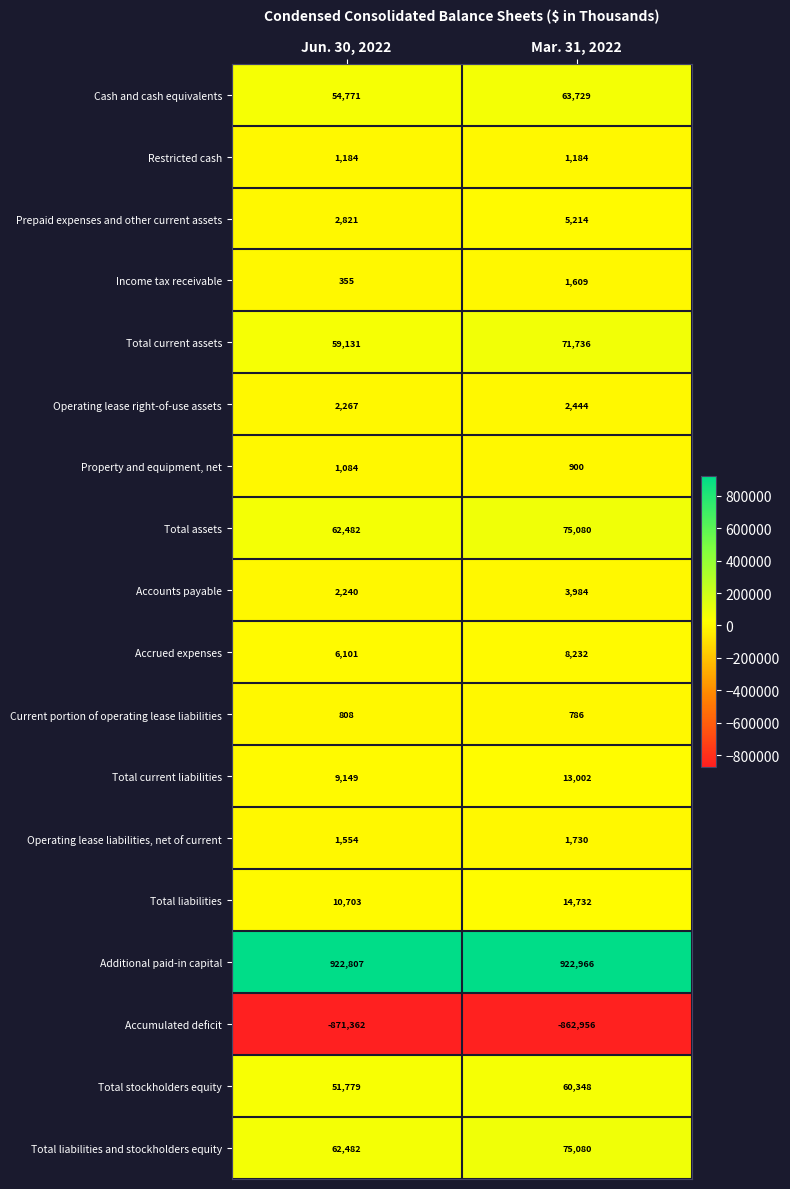

What is the difference between the Income tax receivable values at Mar. 31, 2022 and Jun. 30, 2022?

1254